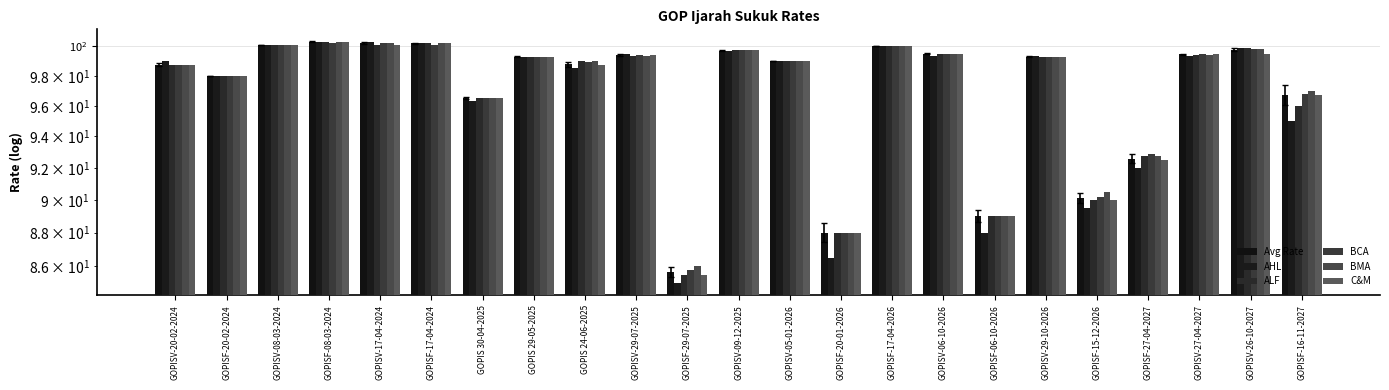

Rank the categories by C&M value from lowest to highest.

GOPISF-29-07-2025, GOPISF-20-01-2026, GOPISF-06-10-2026, GOPISF-15-12-2026, GOPISF-27-04-2027, GOPIS 30-04-2025, GOPISF-16-11-2027, GOPISF-20-02-2024, GOPISV-20-02-2024, GOPIS 24-06-2025, GOPISV-05-01-2026, GOPIS 29-05-2025, GOPISV-29-10-2026, GOPISV-29-07-2025, GOPISV-06-10-2026, GOPISV-27-04-2027, GOPISV-26-10-2027, GOPISV-09-12-2025, GOPISF-17-04-2026, GOPISV-08-03-2024, GOPISV-17-04-2024, GOPISF-17-04-2024, GOPISF-08-03-2024